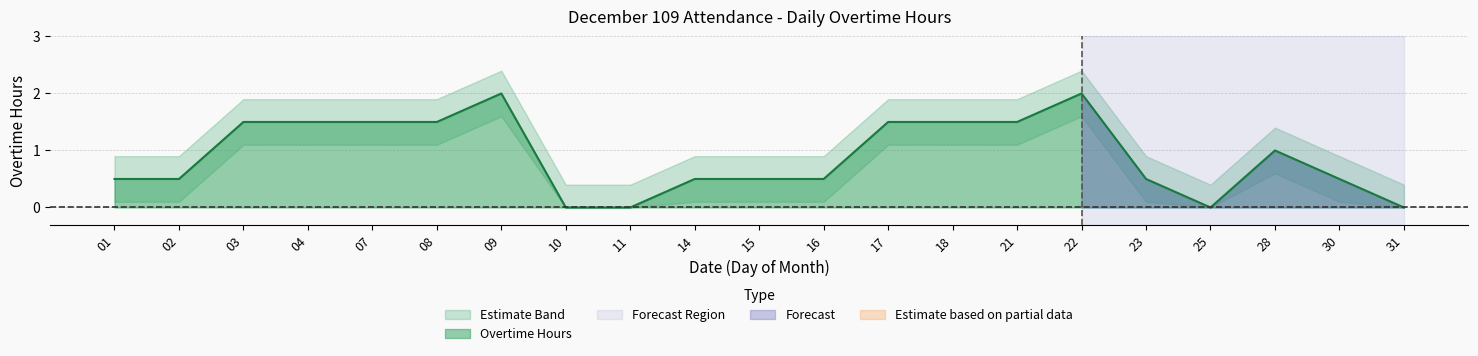

True or false: Upper Band and Overtime Hours intersect in this chart.

False